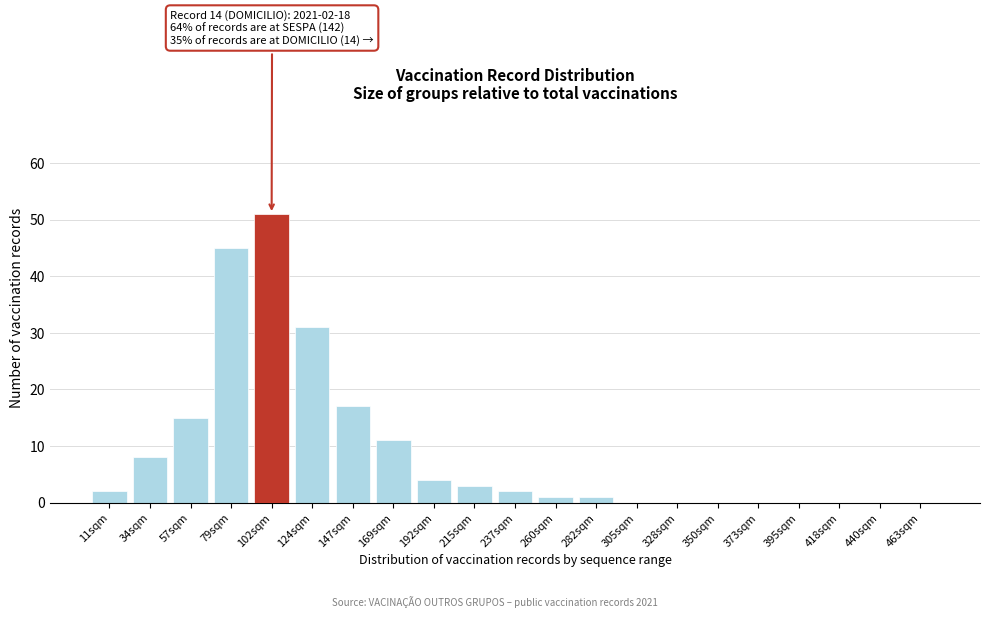

Reading left to right, list all the values displayed in this chart.

11sqm=2	34sqm=8	57sqm=15	79sqm=45	102sqm=51	124sqm=31	147sqm=17	169sqm=11	192sqm=4	215sqm=3	237sqm=2	260sqm=1	282sqm=1	305sqm=0	328sqm=0	350sqm=0	373sqm=0	395sqm=0	418sqm=0	440sqm=0	463sqm=0